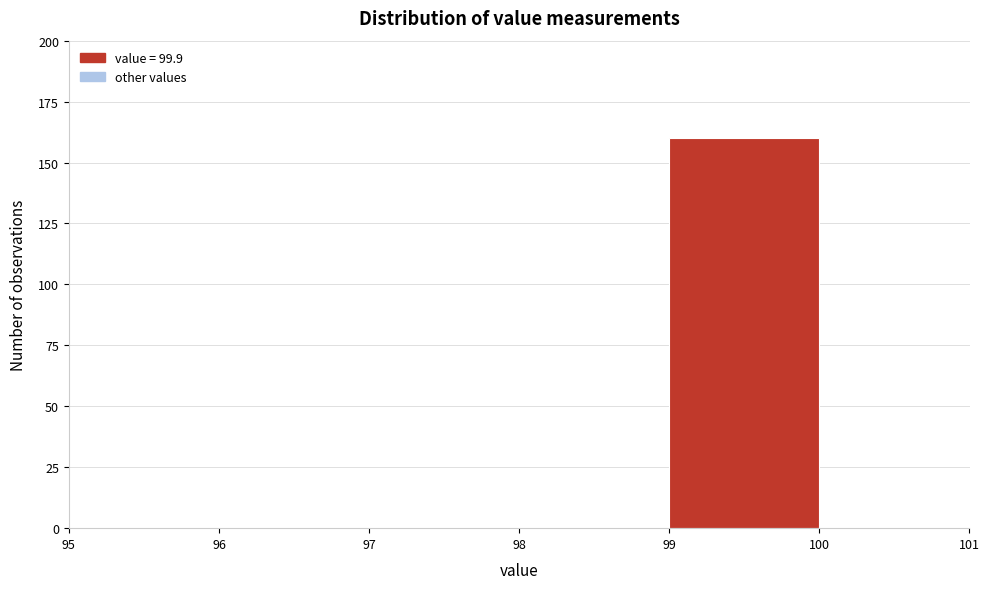

Over which range of the x-axis is the bar tallest?

99 to 100